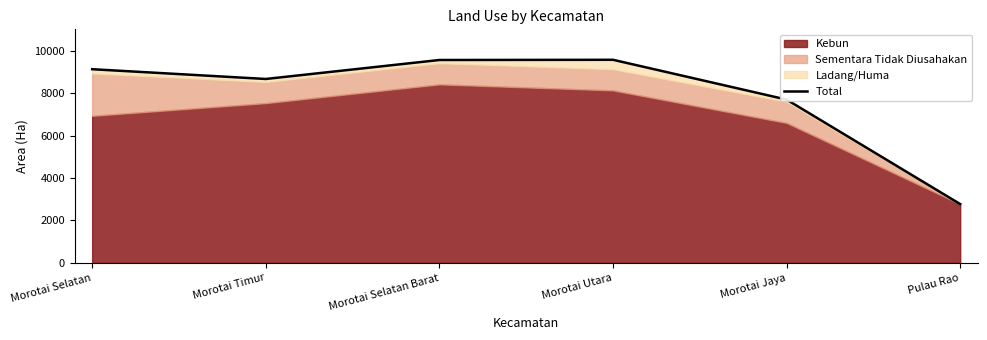

What is the change in value from Morotai Selatan to Morotai Selatan Barat?

+435